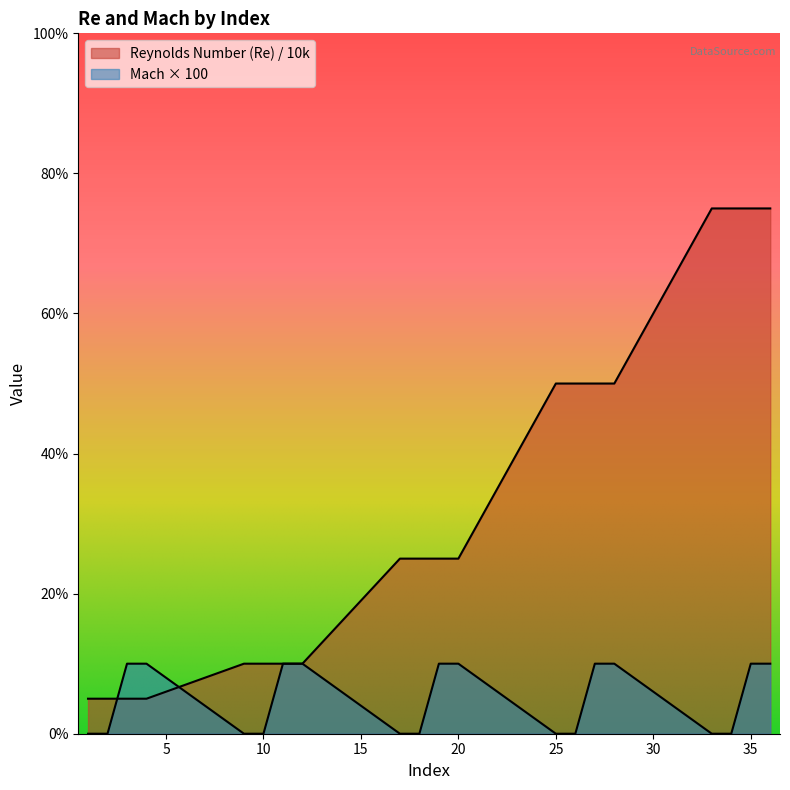

Count the number of data series in this chart.

2